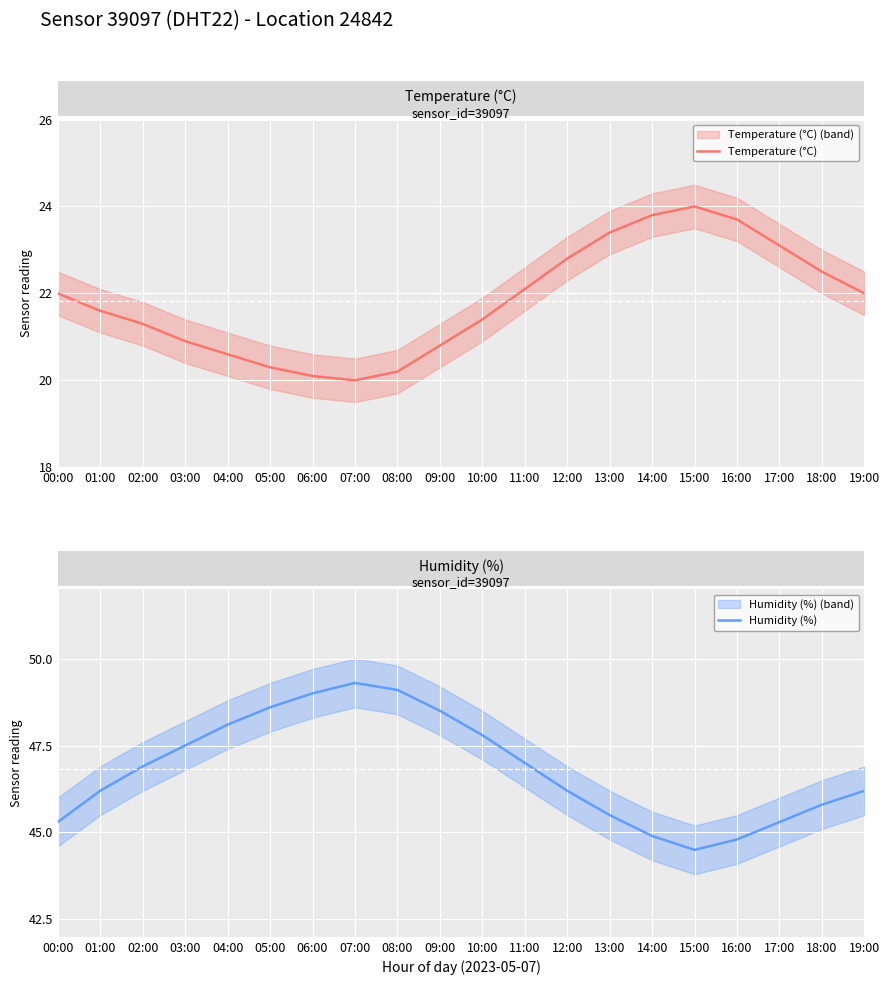

At how many categories does at least one series exceed 36?

20